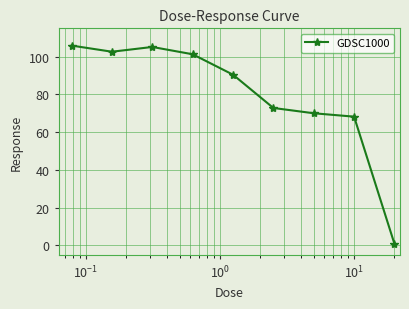

What is the difference between the second highest and second lowest values?

36.9